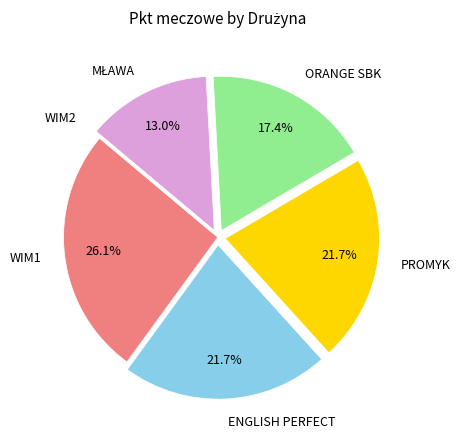

To the nearest percent, what is the difference between the largest and smallest slice percentages?

26%